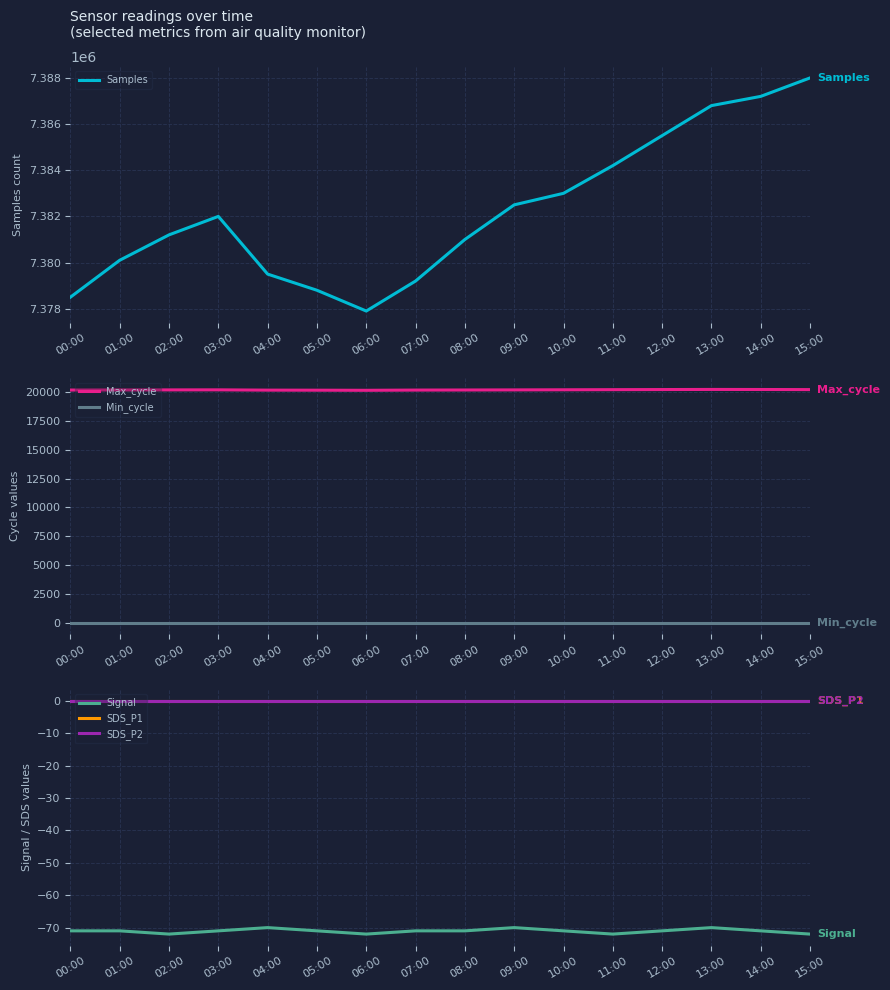

Which has a higher value, 14:00 or 07:00?

14:00